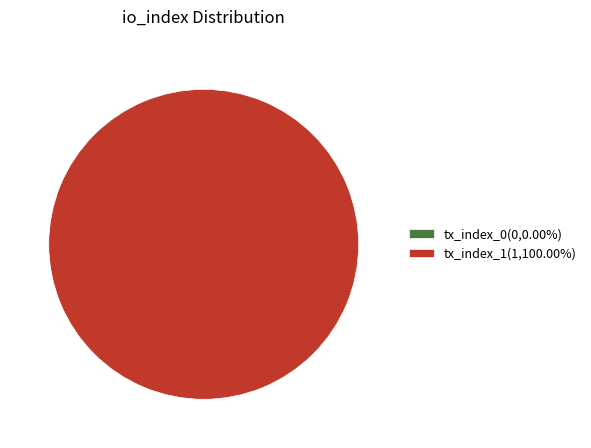

Is there any slice that represents more than half of the pie?

Yes